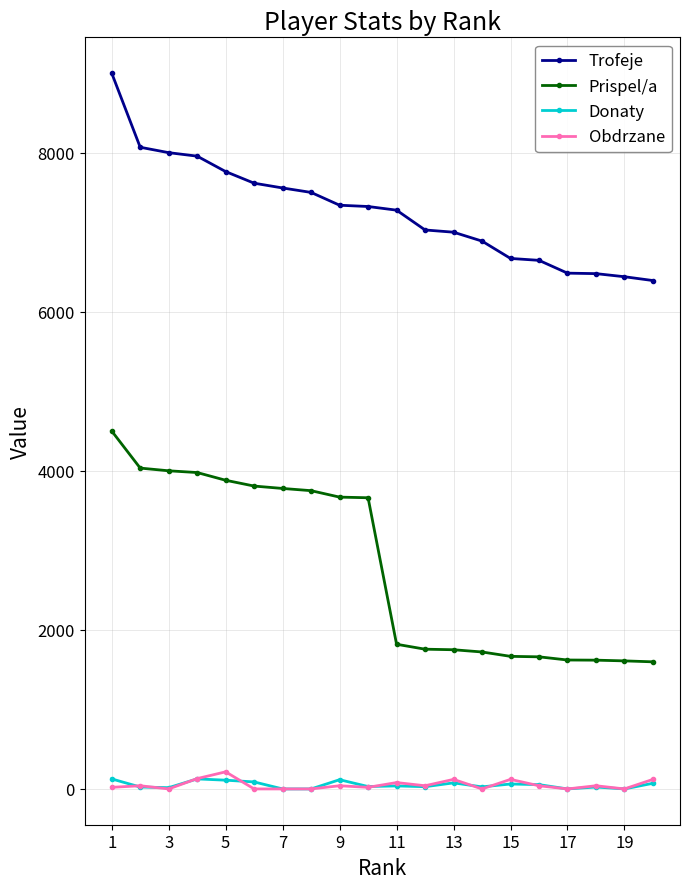

Is this an area chart (filled region under the line)?

No